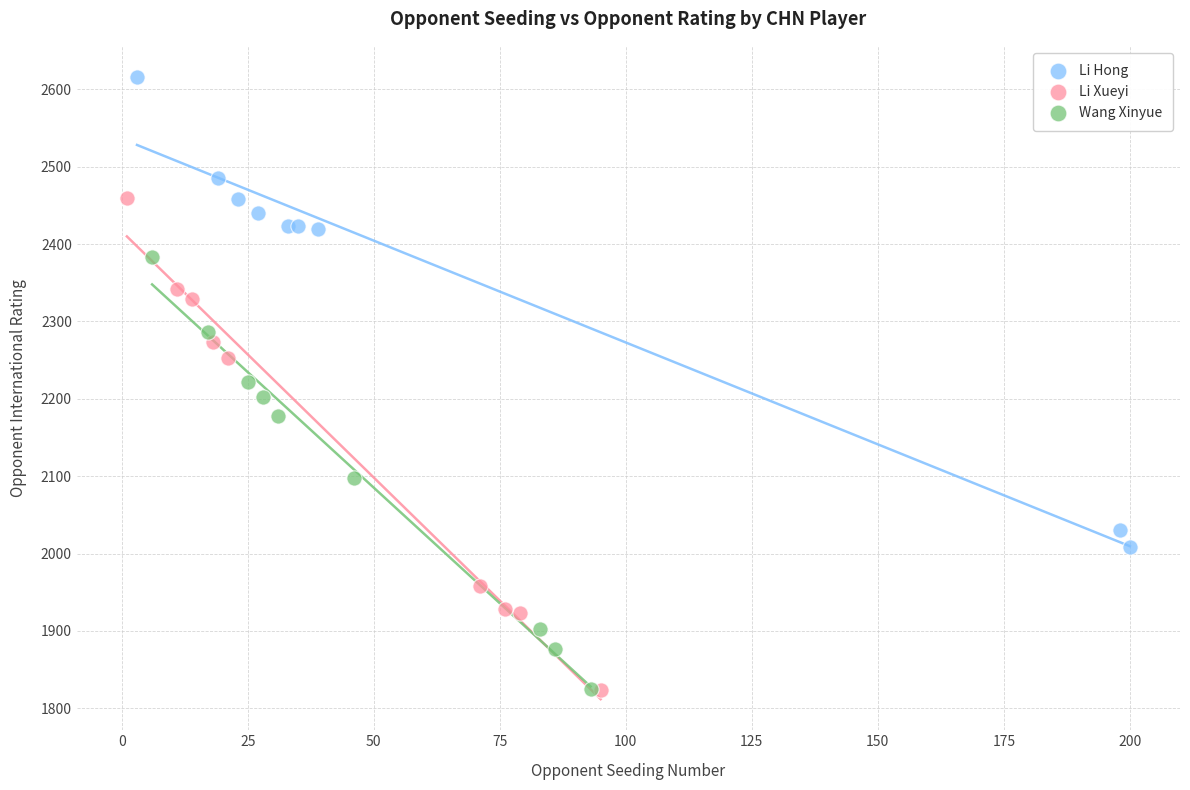

Which series contains the highest Y value?

Li Hong